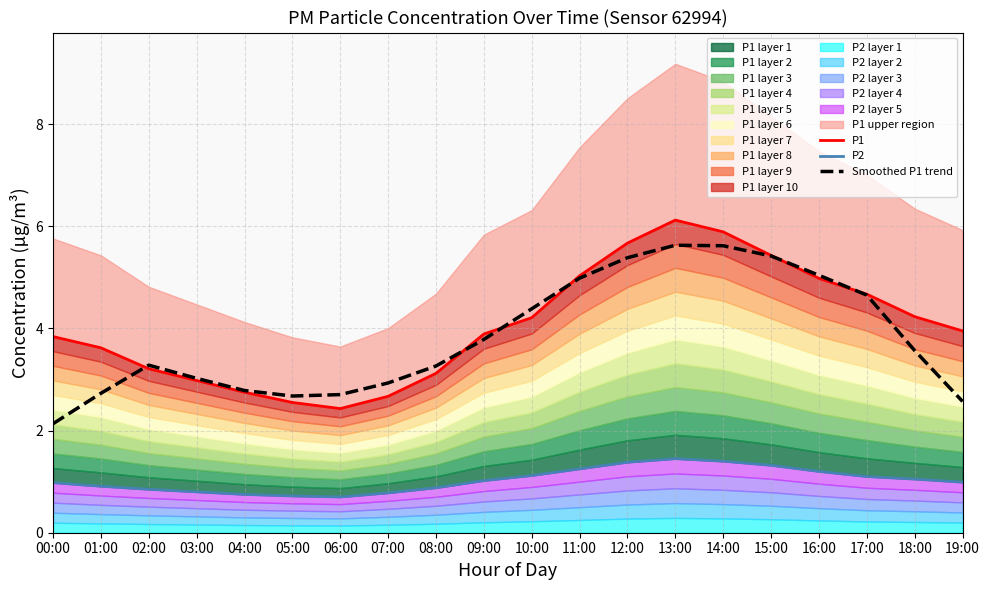

Reading left to right, transcribe all the data shown in this chart.

P1: 00:00=3.8	01:00=3.6	02:00=3.2	03:00=3.0	04:00=2.8	05:00=2.5	06:00=2.4	07:00=2.7	08:00=3.1	09:00=3.9	10:00=4.2	11:00=5.0	12:00=5.7	13:00=6.1	14:00=5.9	15:00=5.4	16:00=5.0	17:00=4.7	18:00=4.2	19:00=4.0
P2: 00:00=1.0	01:00=0.9	02:00=0.8	03:00=0.8	04:00=0.8	05:00=0.7	06:00=0.7	07:00=0.8	08:00=0.9	09:00=1.0	10:00=1.1	11:00=1.2	12:00=1.4	13:00=1.4	14:00=1.4	15:00=1.3	16:00=1.2	17:00=1.1	18:00=1.1	19:00=1.0
Smoothed P1 trend: 00:00=2.1	01:00=2.7	02:00=3.3	03:00=3.0	04:00=2.8	05:00=2.7	06:00=2.7	07:00=2.9	08:00=3.3	09:00=3.8	10:00=4.4	11:00=5.0	12:00=5.4	13:00=5.6	14:00=5.6	15:00=5.4	16:00=5.0	17:00=4.7	18:00=3.6	19:00=2.6